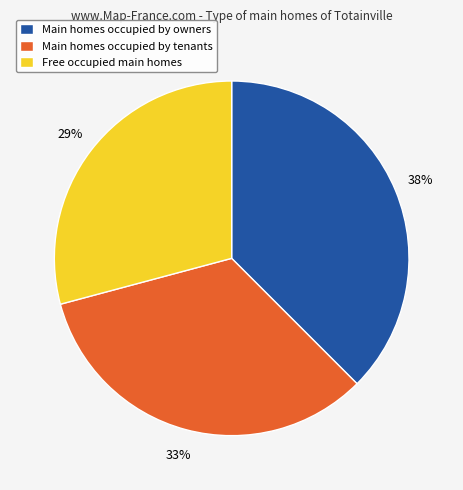

Approximately how many times larger is the value at Free occupied main homes compared to Main homes occupied by owners?

0.8